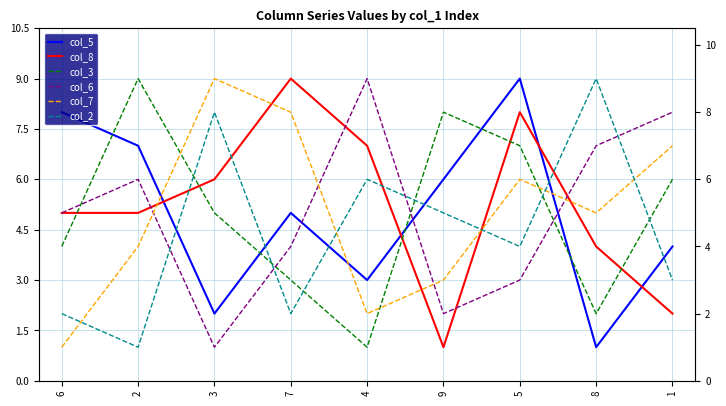

Does the chart display data point markers on the line(s)?

No